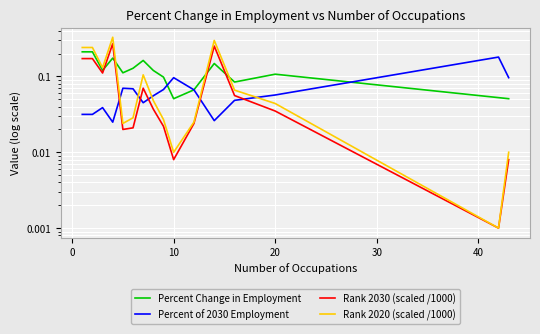

How many series are shown in this chart?

4